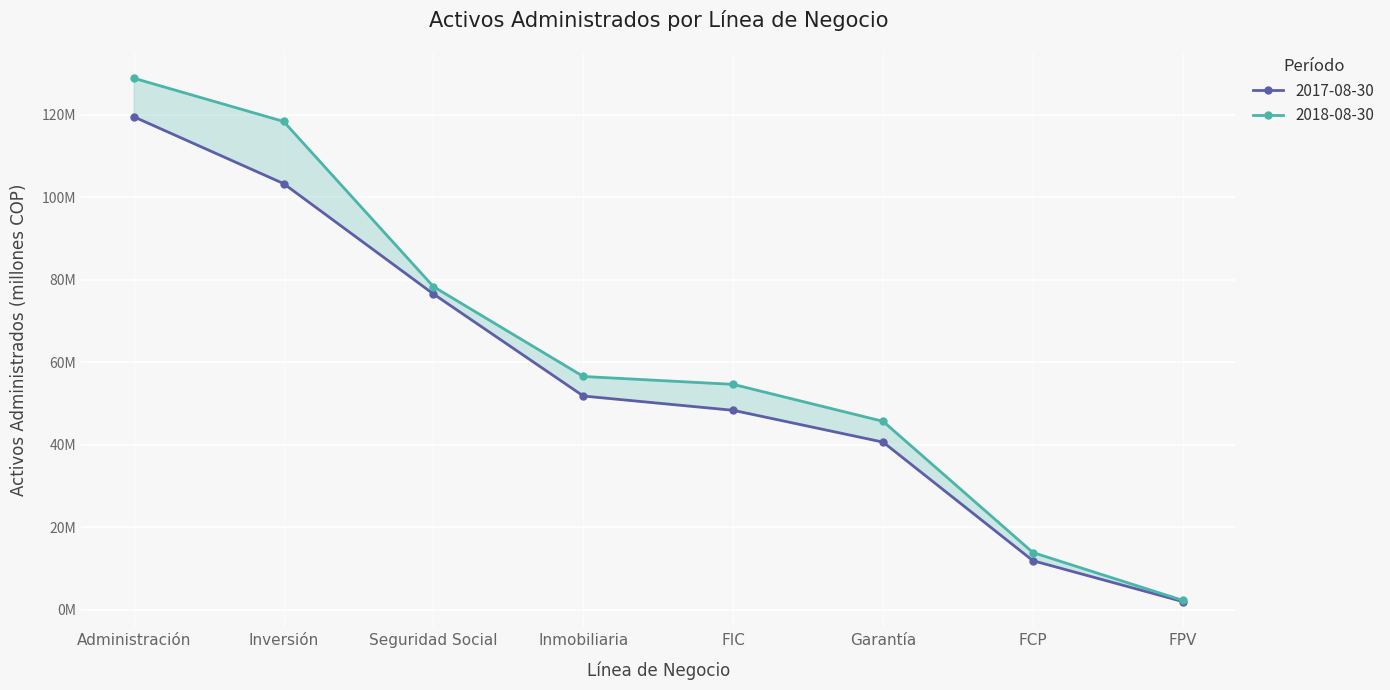

What is the difference between the maximum and minimum values in the 2018-08-30 series?

126621600.5